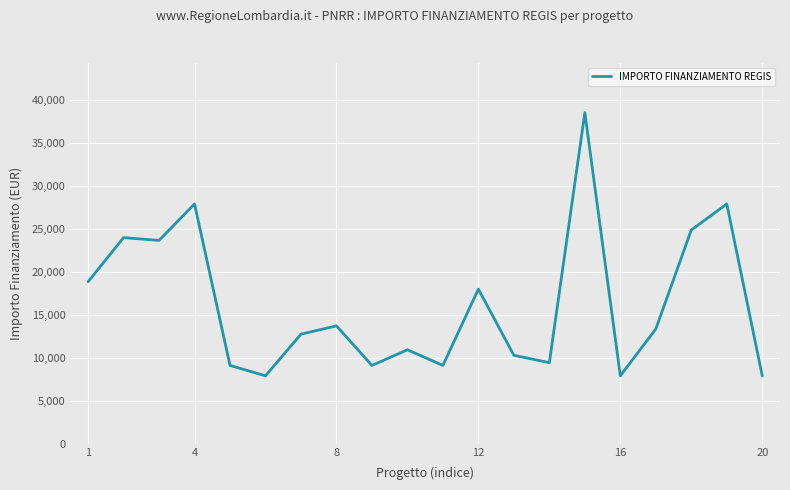

What is the smallest value displayed?

7891